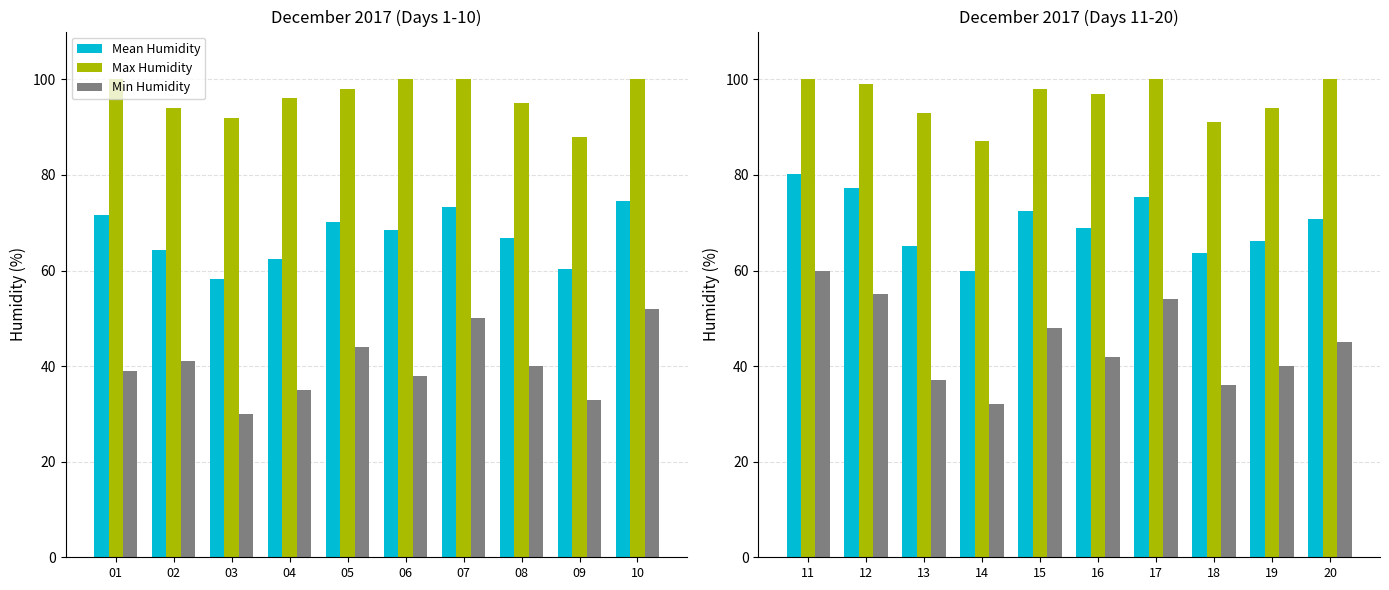

Which label corresponds to the largest value in the chart?

11